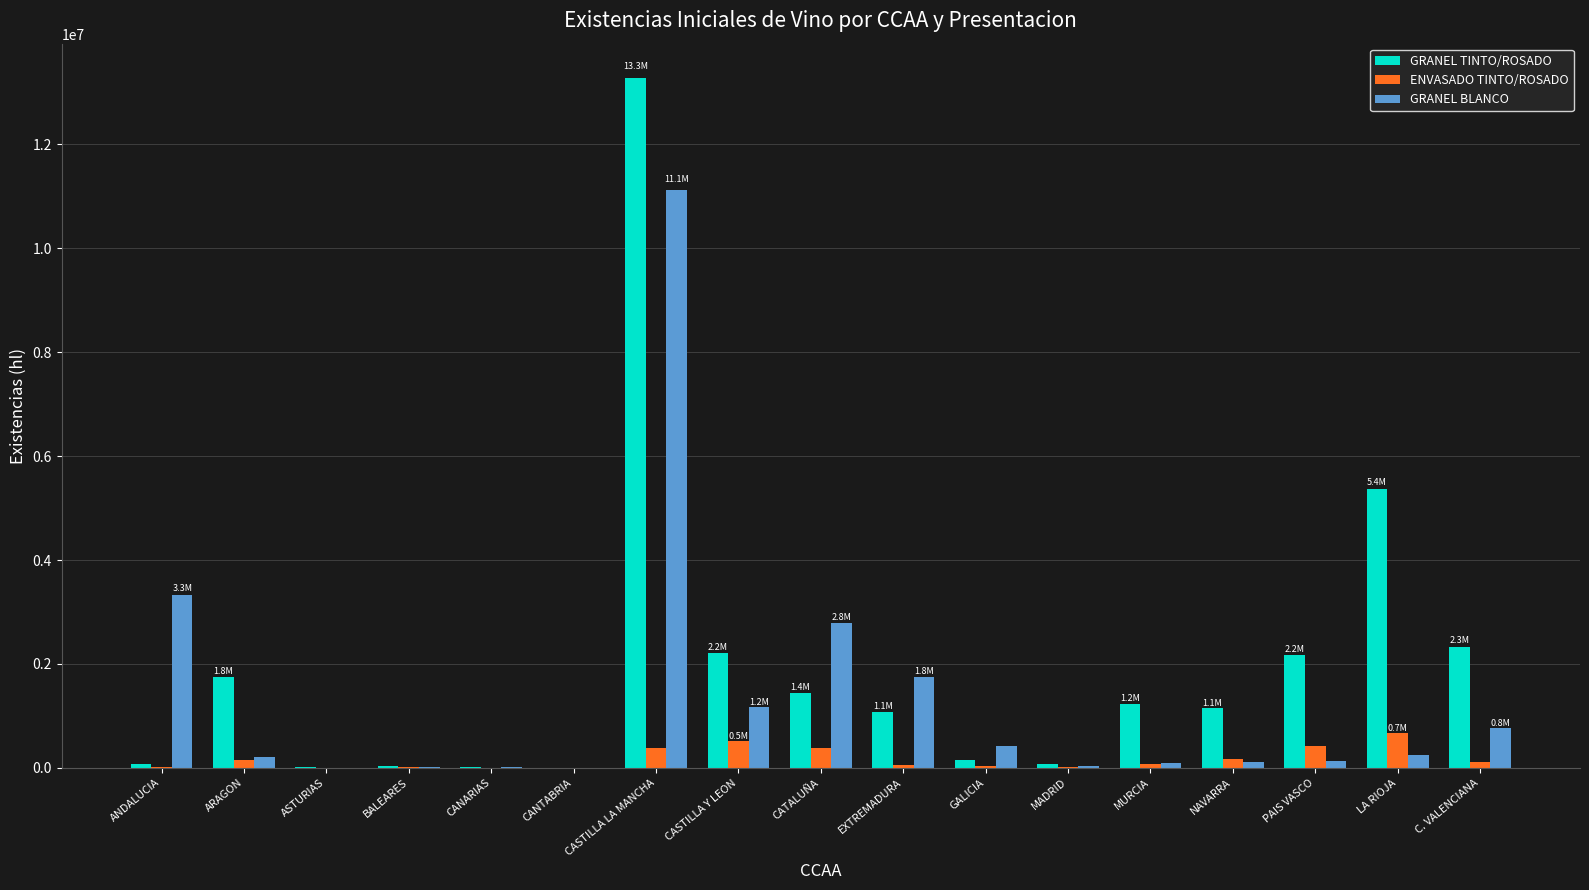

Between CASTILLA LA MANCHA and CATALUÑA, which series saw the biggest shift?

GRANEL TINTO/ROSADO